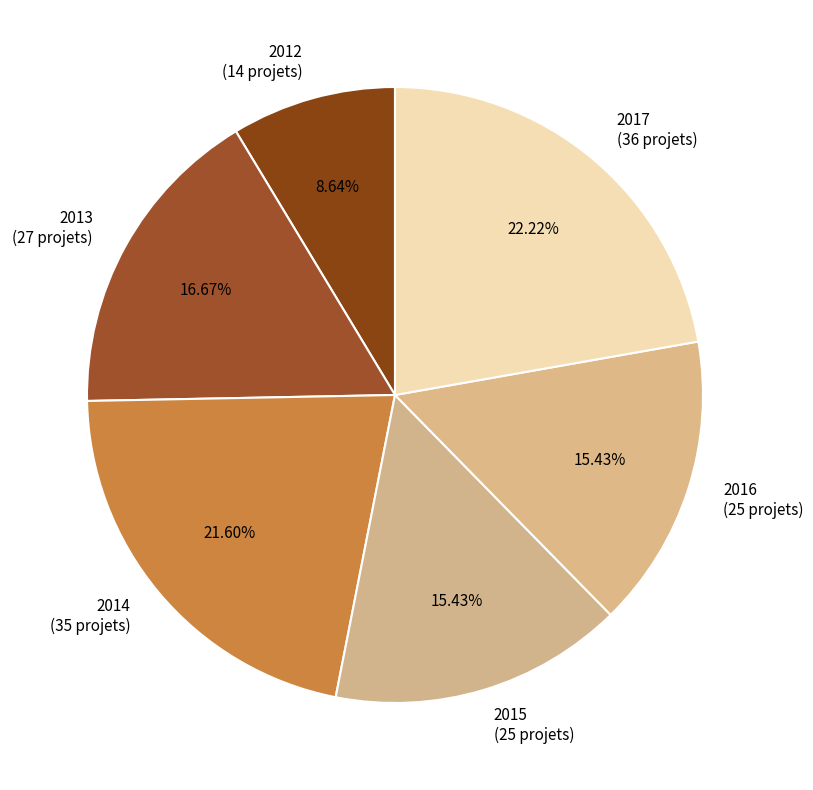

Does 2013 represent more than half of the total?

No